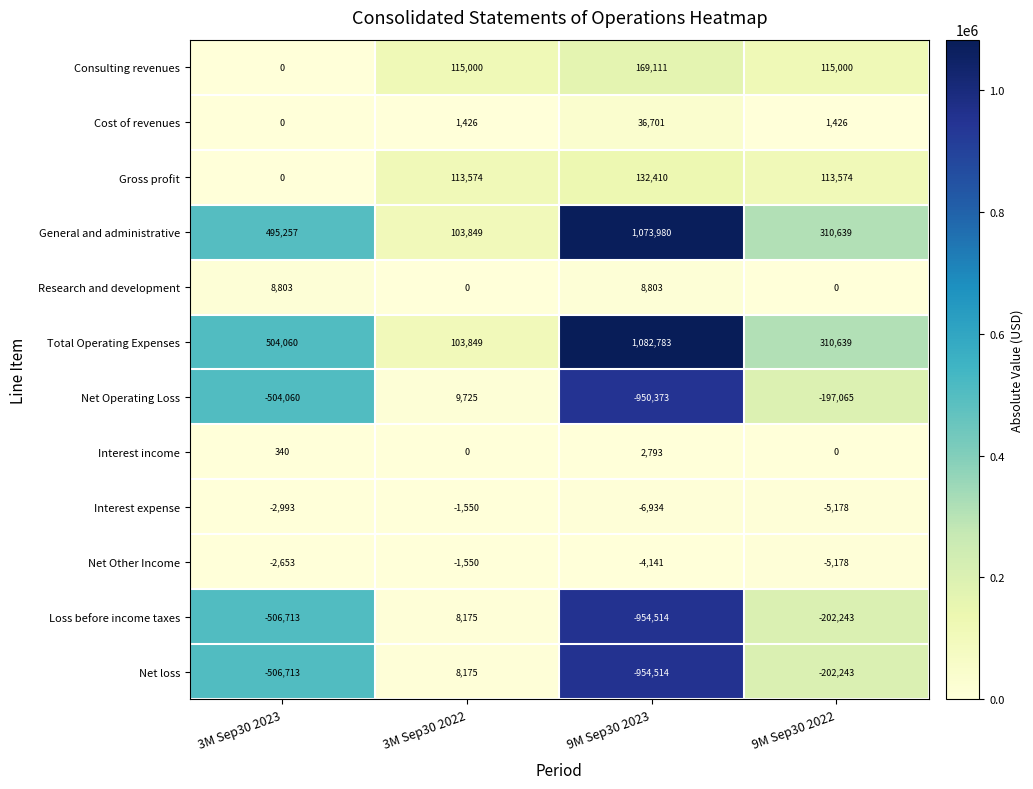

What is the sum of all Interest income values?

3133